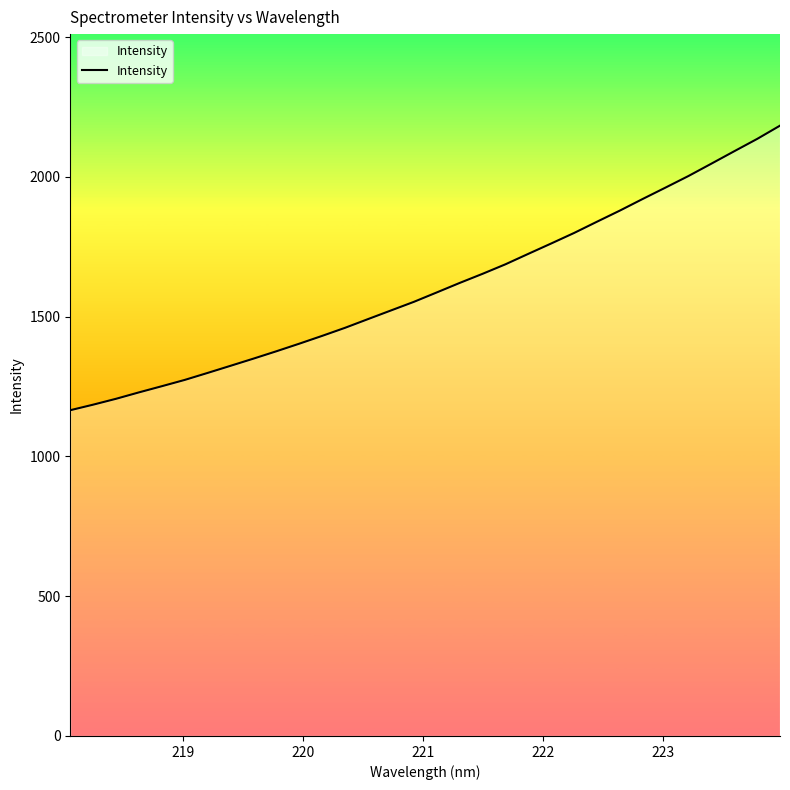

Reading left to right, what are all the values shown in this chart?

1165.2	1185.0	1206.1	1229.0	1251.1	1273.7	1298.7	1324.2	1349.8	1376.1	1403.3	1431.2	1460.1	1491.2	1522.0	1552.8	1586.5	1620.4	1653.1	1687.1	1724.6	1761.6	1799.2	1839.5	1879.2	1920.9	1961.7	2003.0	2047.1	2091.5	2135.5	2183.0